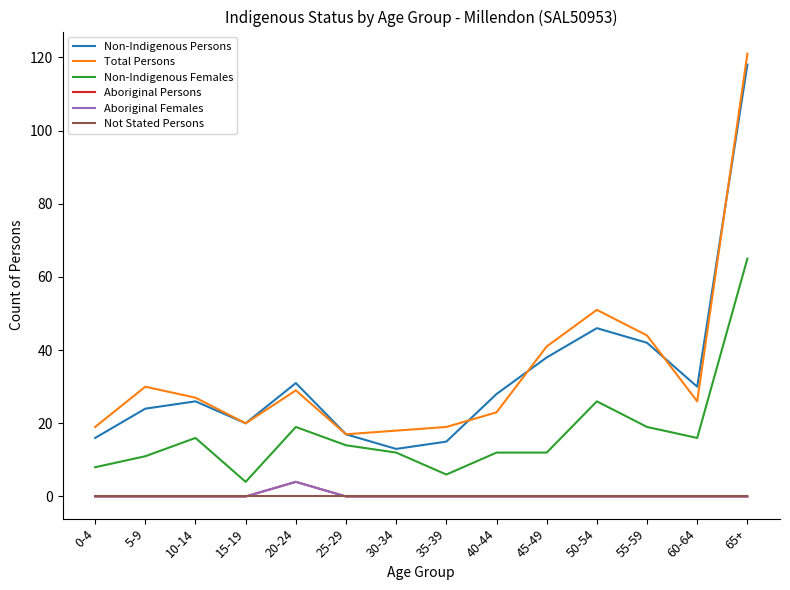

The Non-Indigenous Females series shows 14 at 25-29. True or false?

True